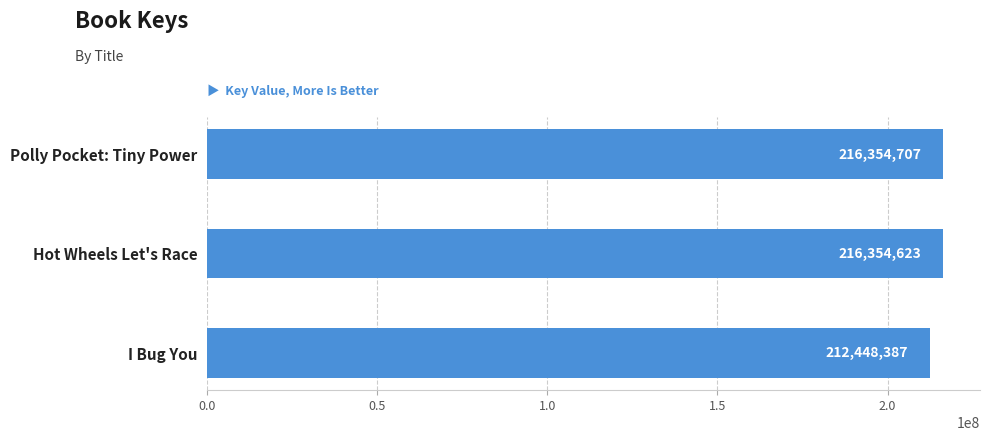

What is the sum of the values at Hot Wheels Let's Race and Polly Pocket: Tiny Power?

432709330